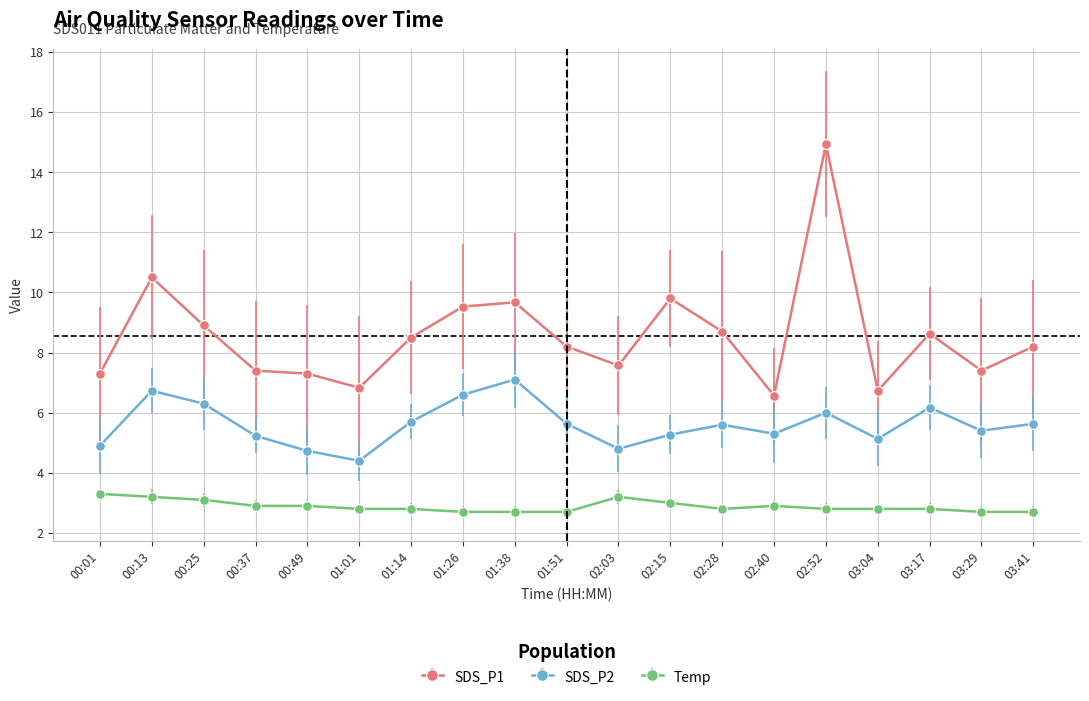

What is the value of the Temp point at the 5th from the left?

2.9